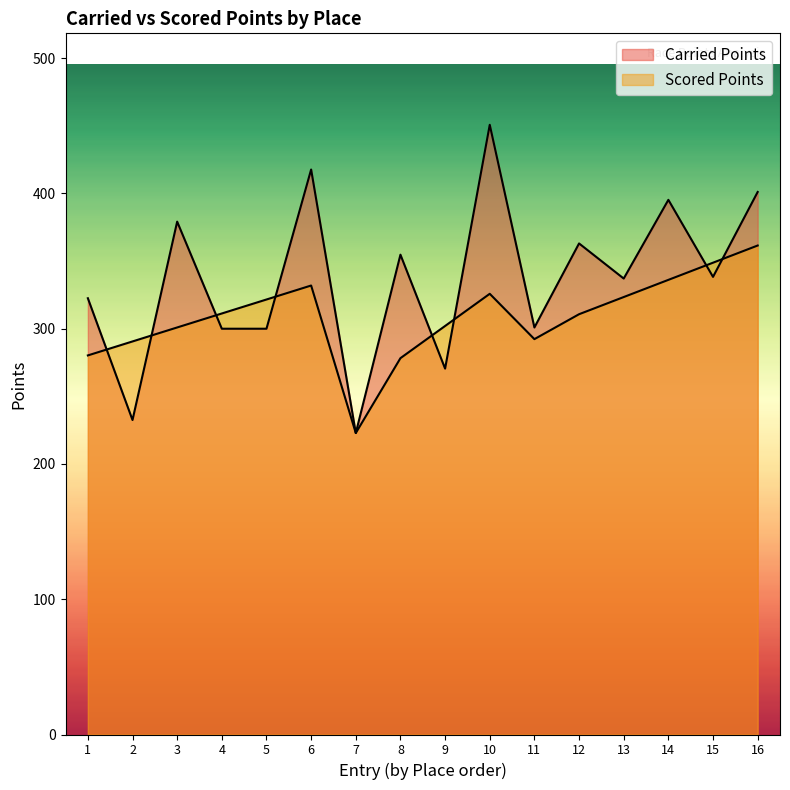

Between 5 and 2, which is larger?

5